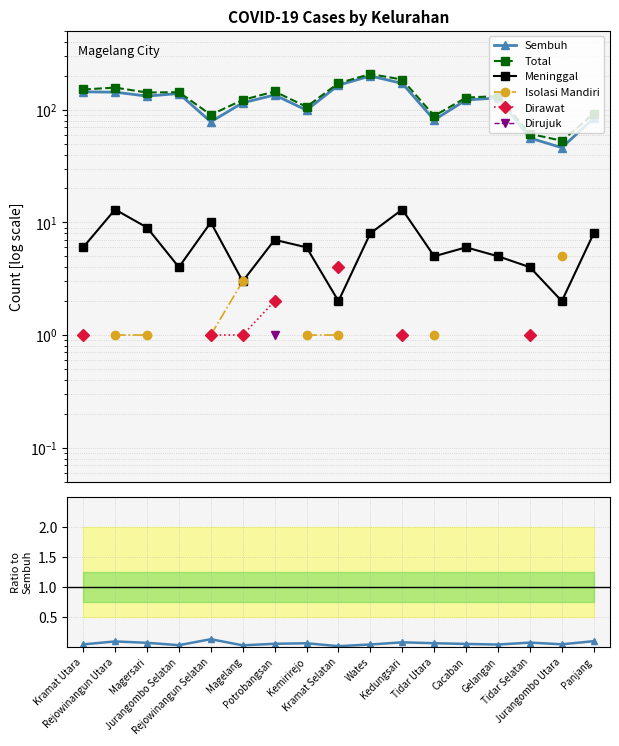

True or false: Sembuh has more than 2 interior local peaks.

True